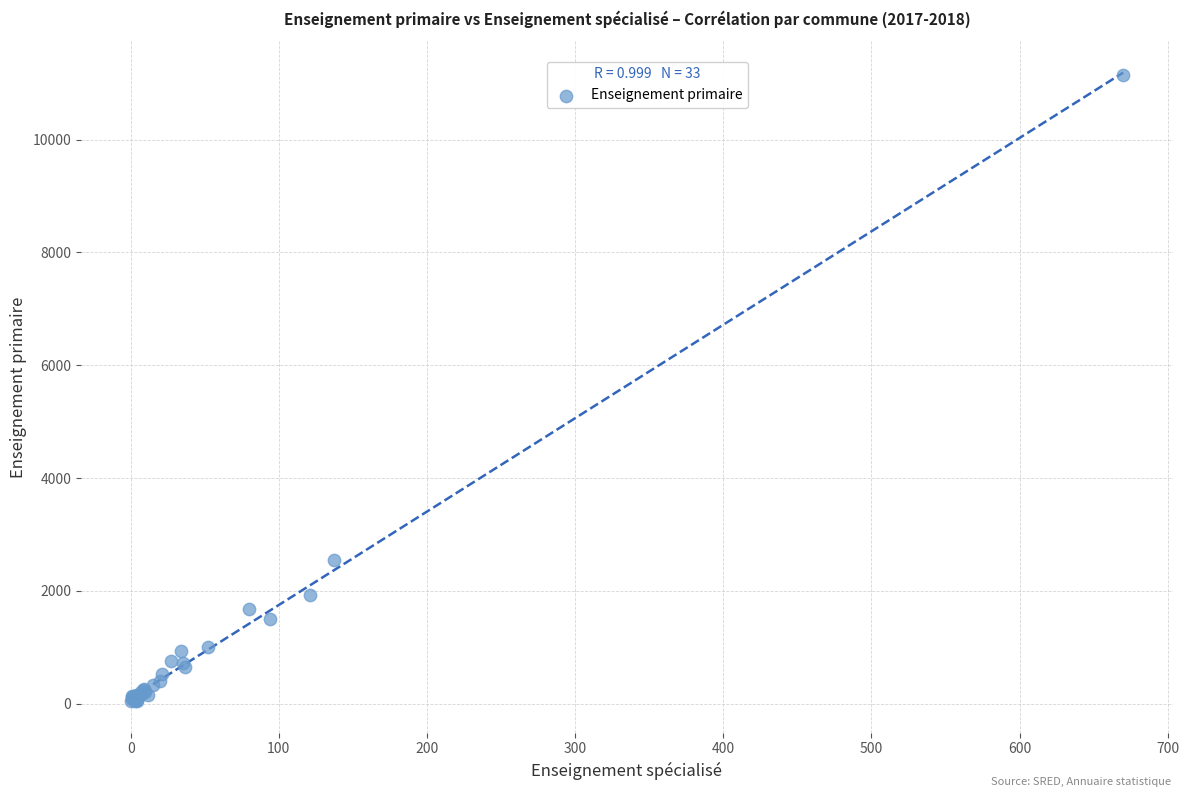

What Y value in the scatter plot is closest to 5595?

2552